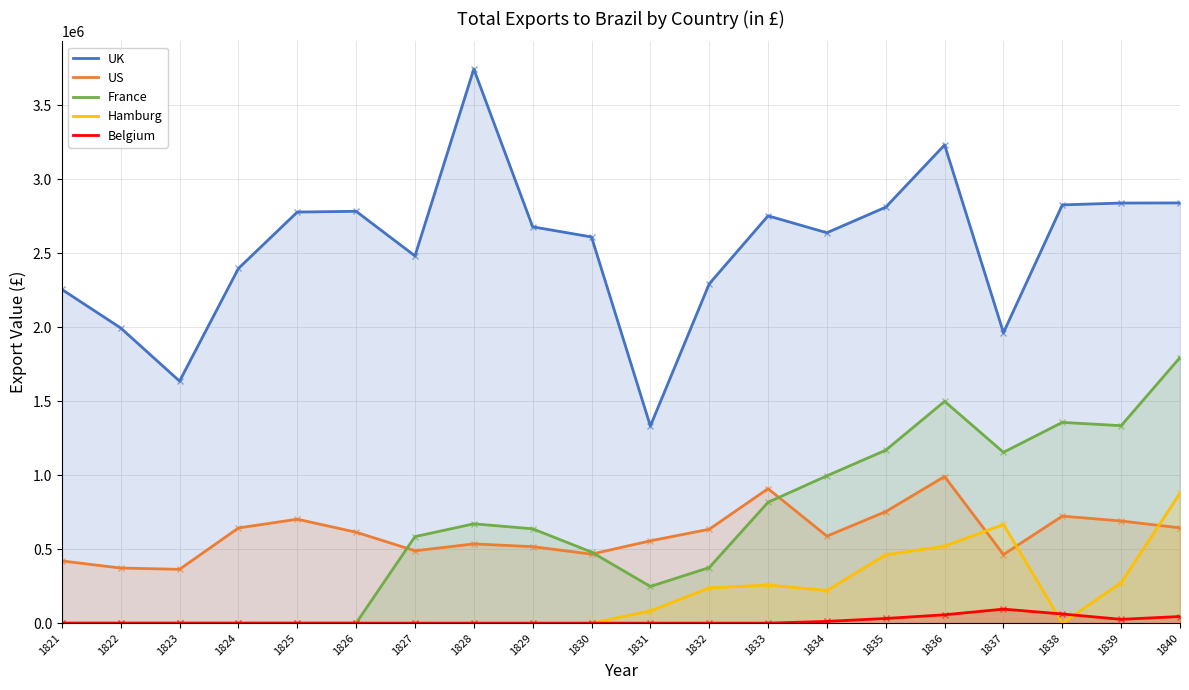

In France, how many points are lower than both neighbors (excluding endpoints)?

3